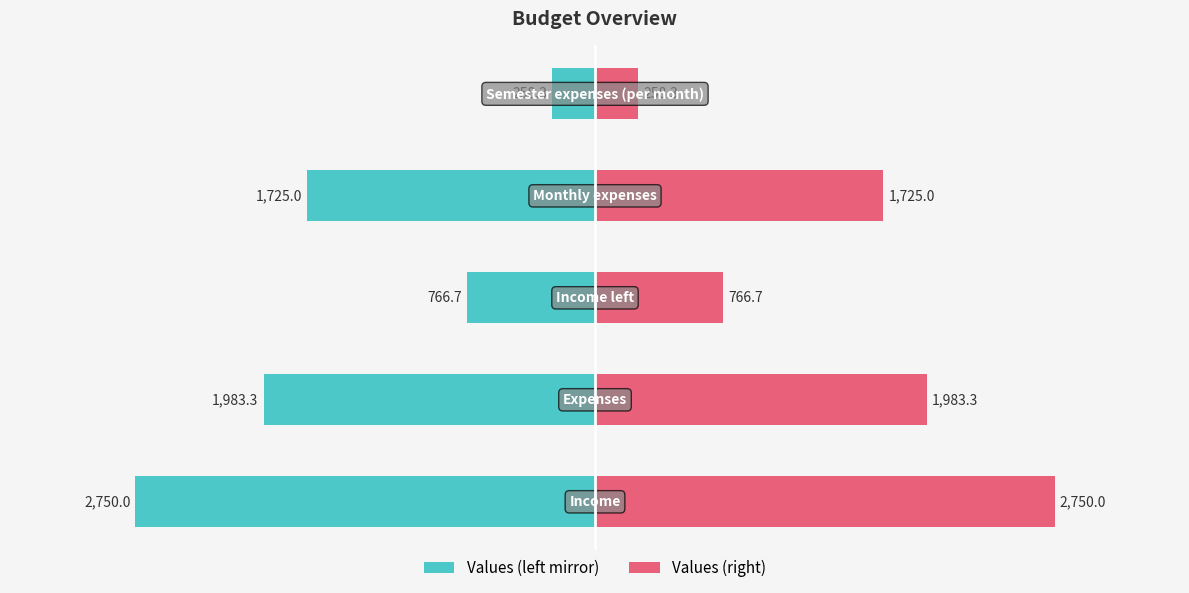

Count the number of categories in the chart.

5